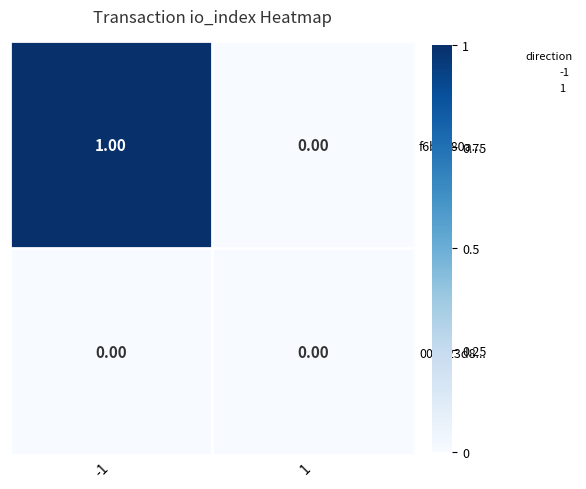

List the series in order of their overall mean, lowest first.

006e23d8..., f6b5780a...